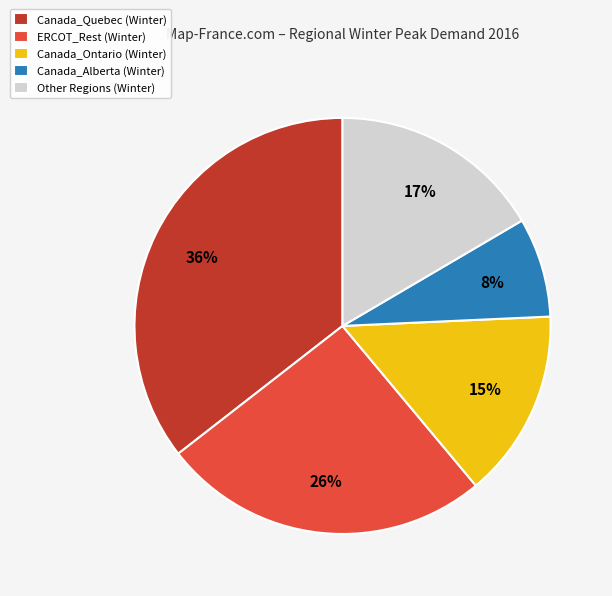

Which has a higher value, ERCOT_Rest (Winter) or Canada_Ontario (Winter)?

ERCOT_Rest (Winter)